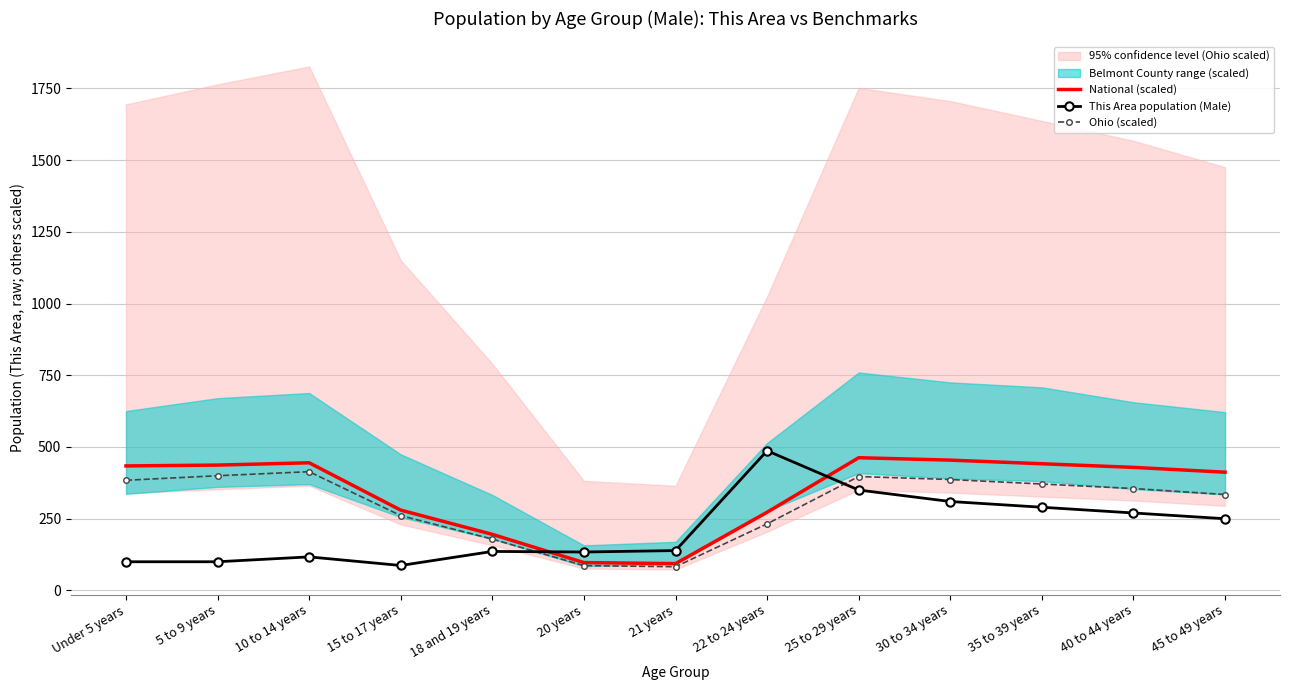

How many interior local peaks does the Ohio (scaled) series have?

2